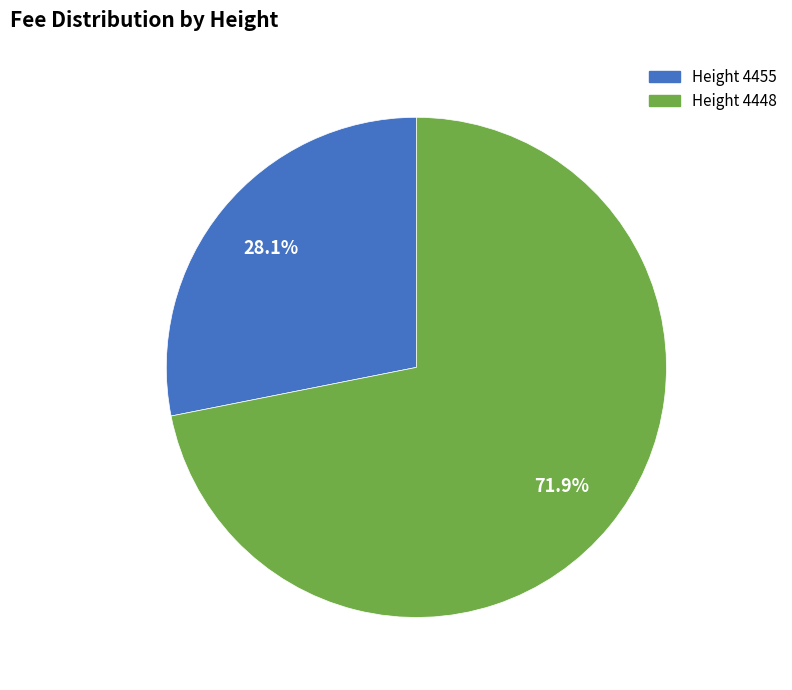

Does any single category account for the majority?

Yes